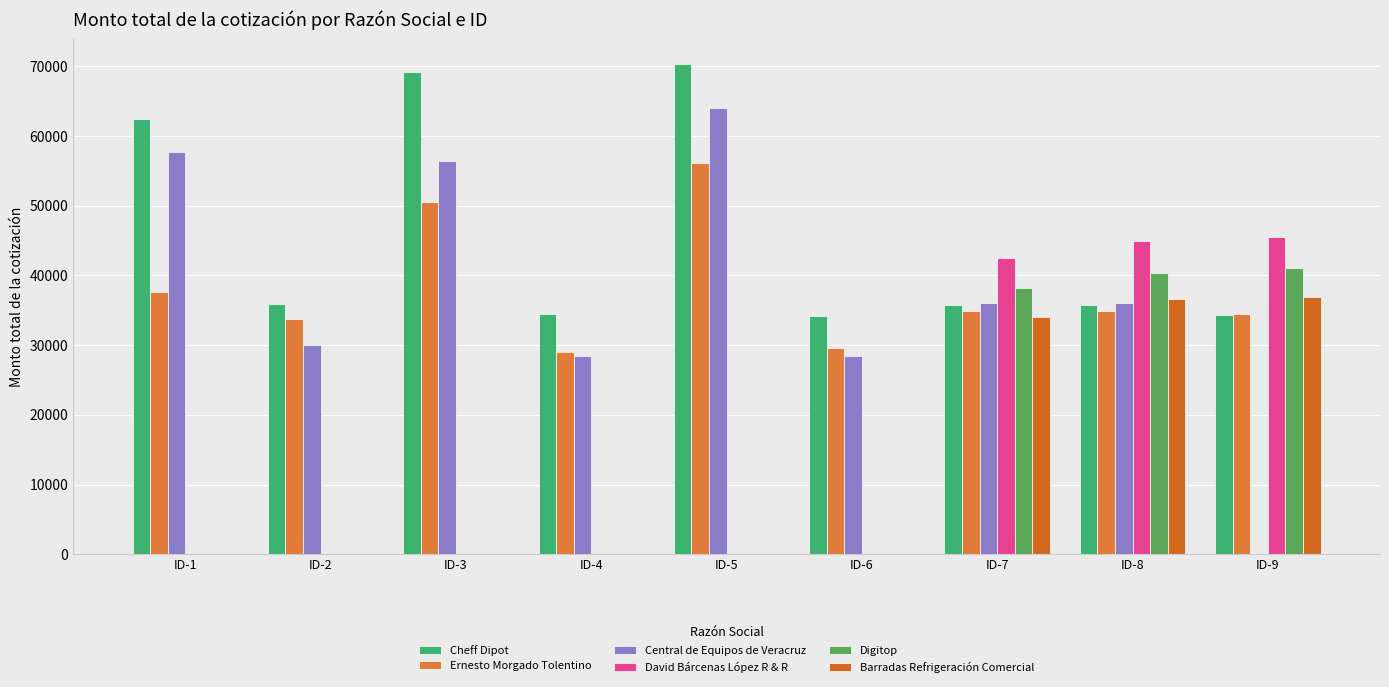

The Central de Equipos de Veracruz series shows 38613.4 at ID-5. True or false?

False